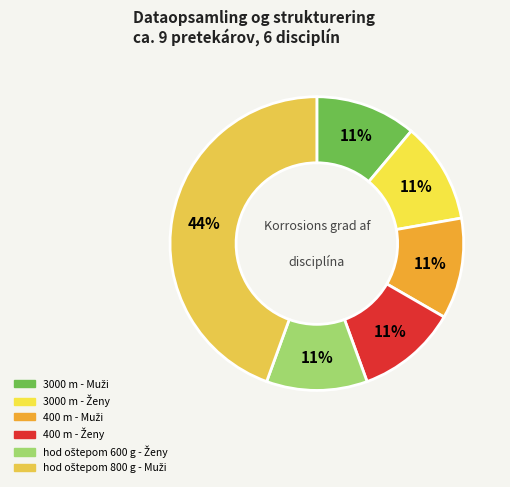

To the nearest percent, what is the average slice percentage?

17%